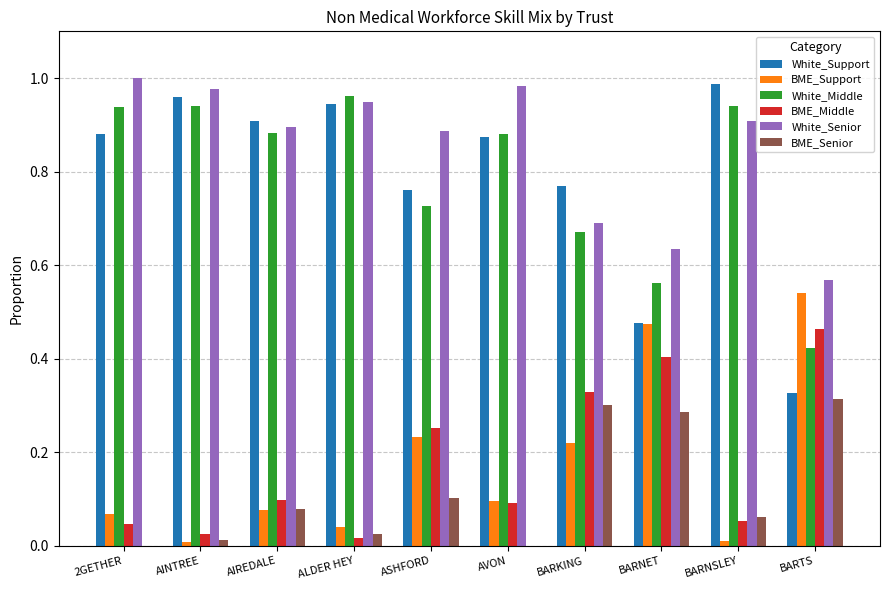

Does the chart contain stacked bars?

No